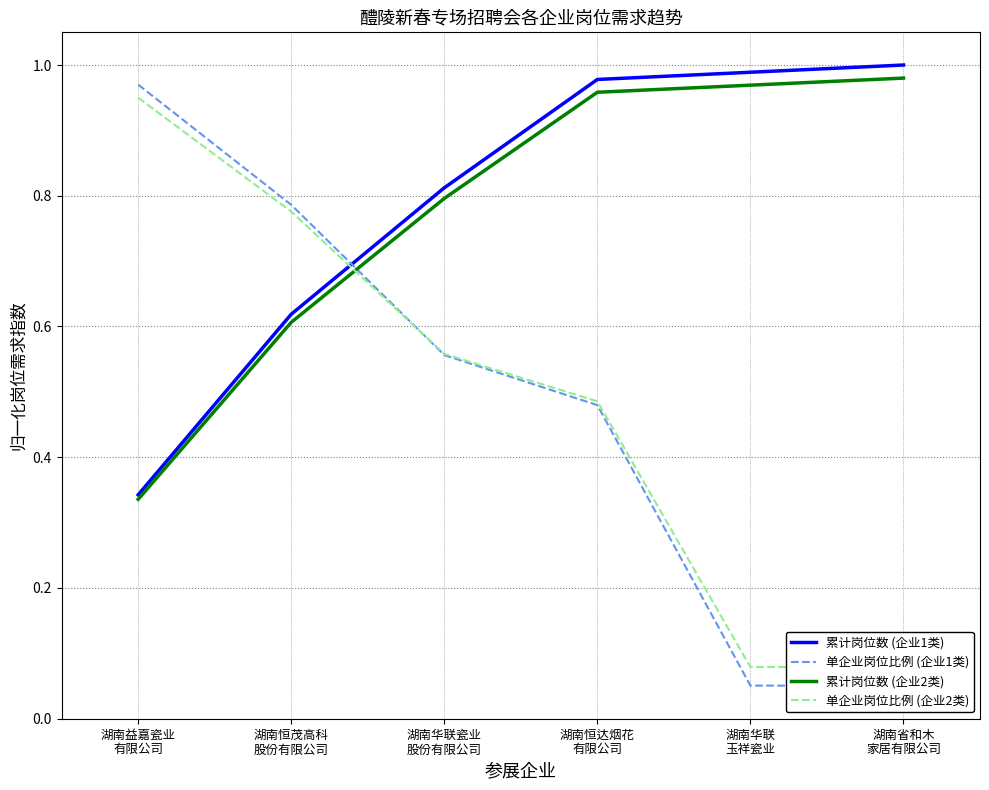

What is the spread (max minus min) of values at 湖南华联
玉祥瓷业?

0.9